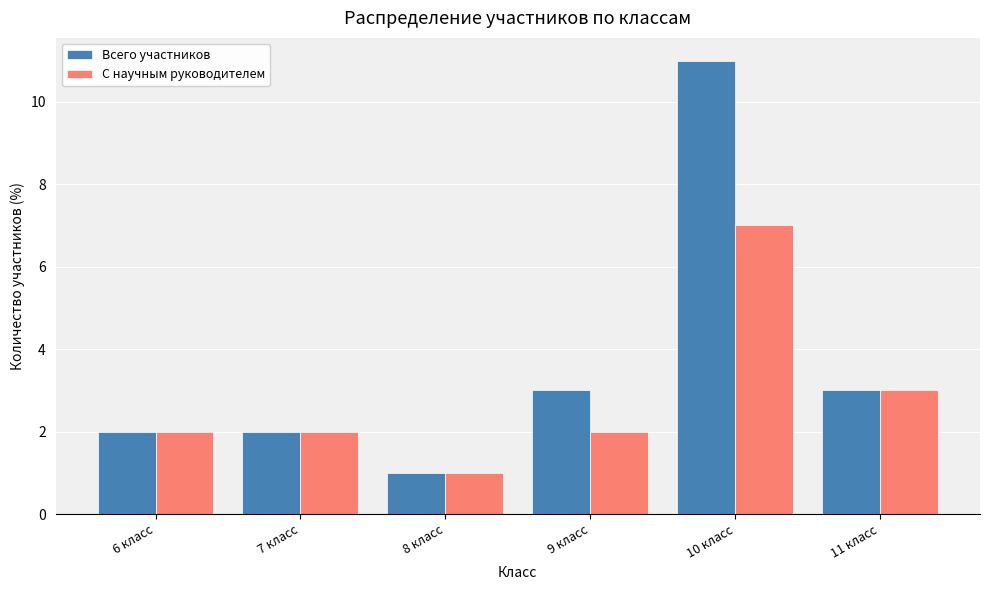

Reading left to right, transcribe all the data shown in this chart.

Всего участников: 2	2	1	3	11	3
С научным руководителем: 2	2	1	2	7	3